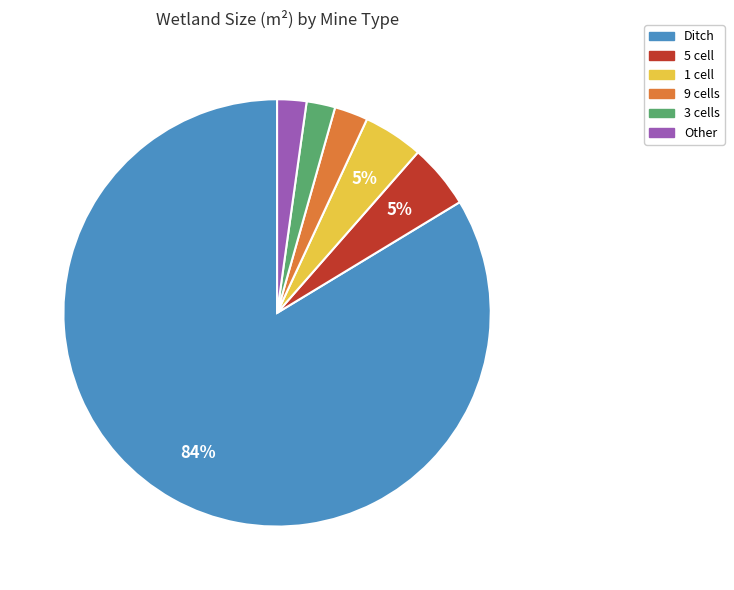

To the nearest percent, what is the average slice percentage?

17%